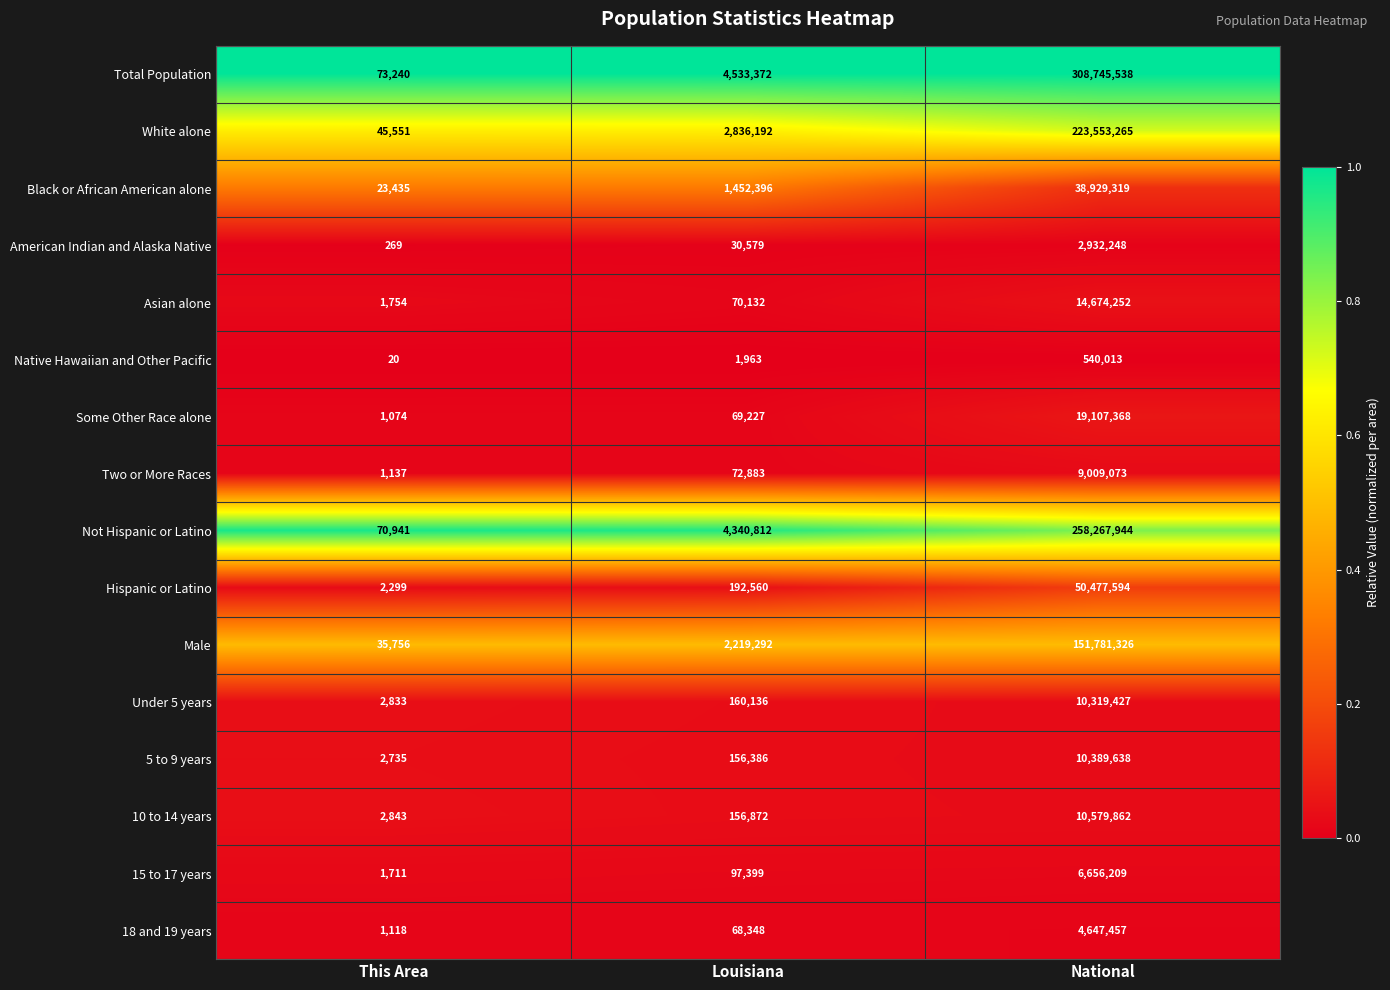

Which series has the largest total across all categories?

Total Population